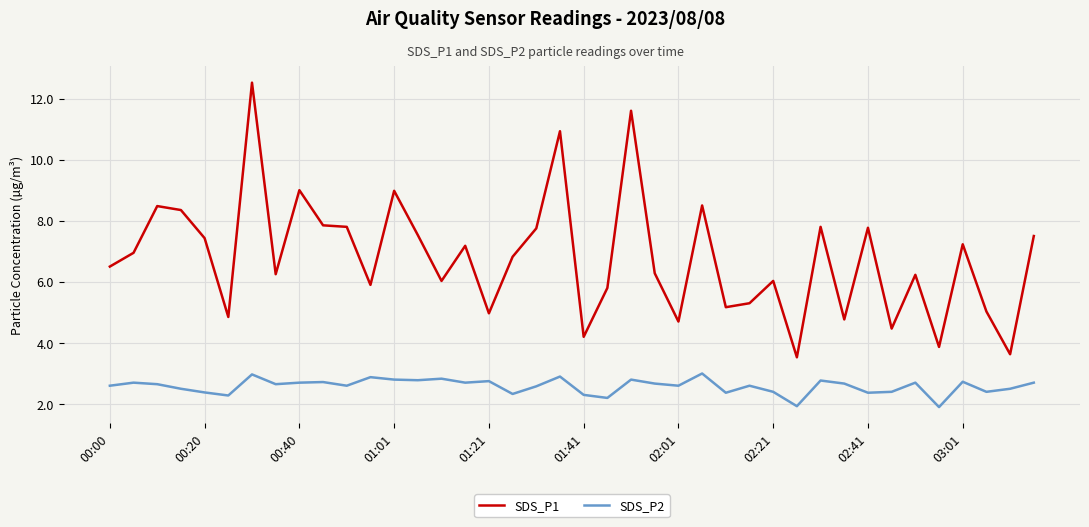

True or false: SDS_P2 and SDS_P1 cross at least once.

False